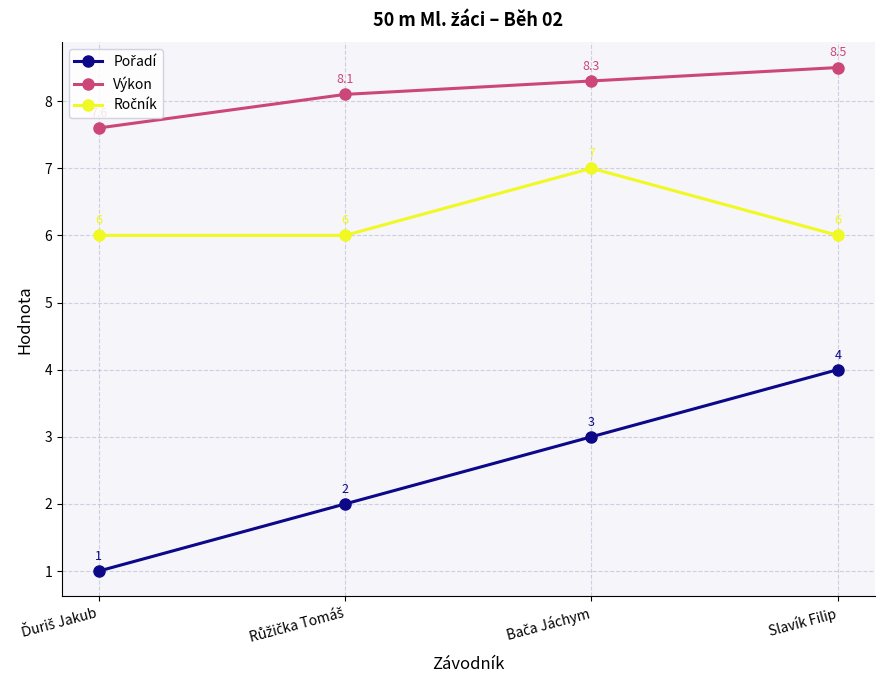

True or false: Výkon has more than 0 interior local peaks.

False